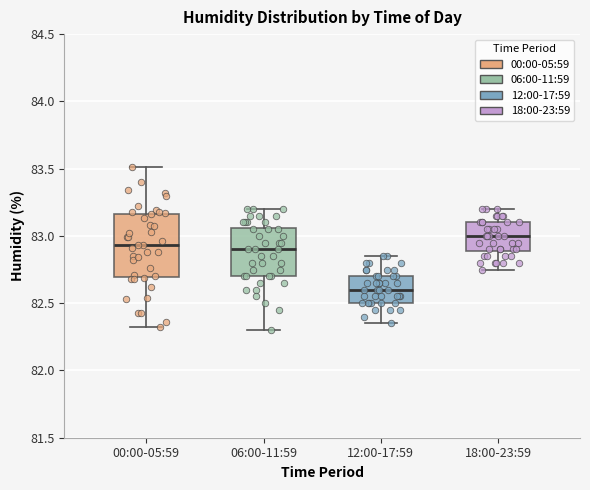

Which box is the tallest, from its lower edge to its upper edge?

00:00-05:59